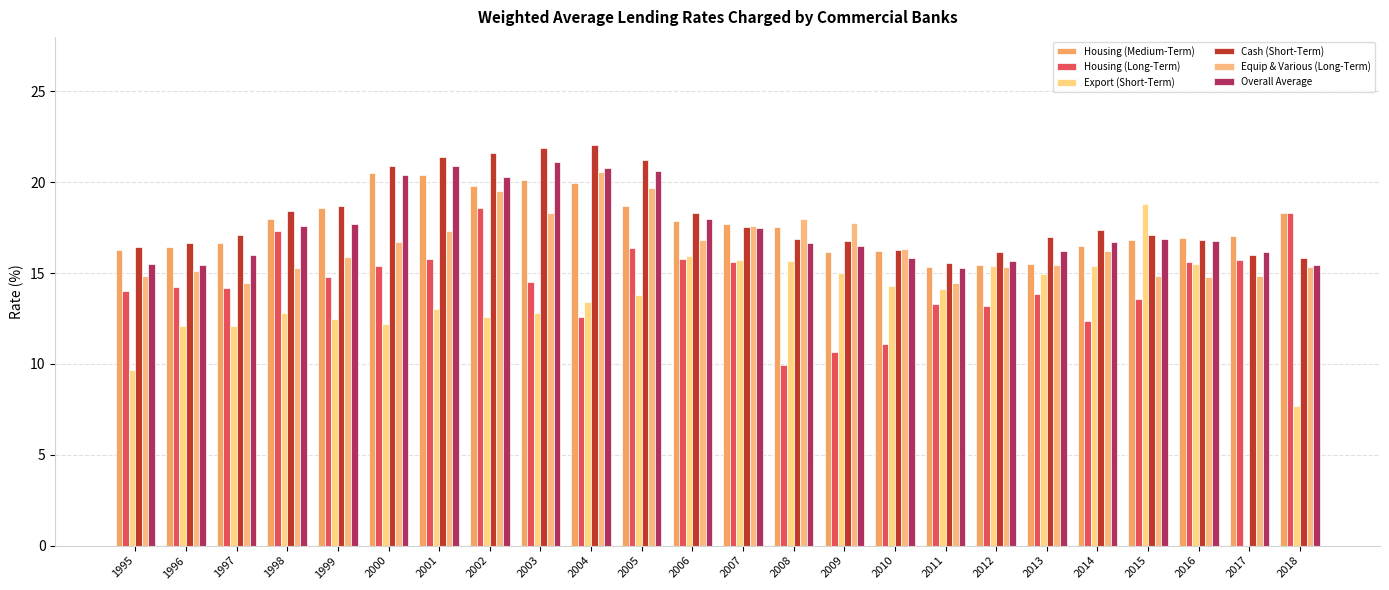

Which has a higher value, 2010 or 2017?

2017